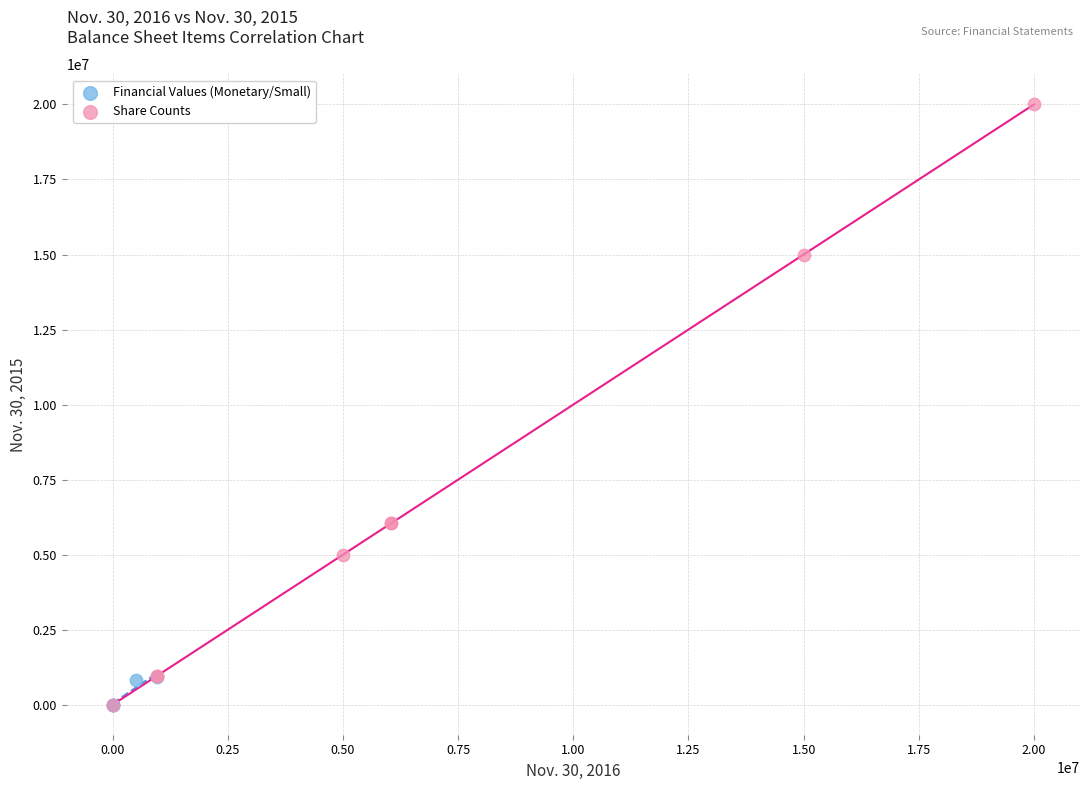

Which series reaches the maximum Y coordinate?

Share Counts